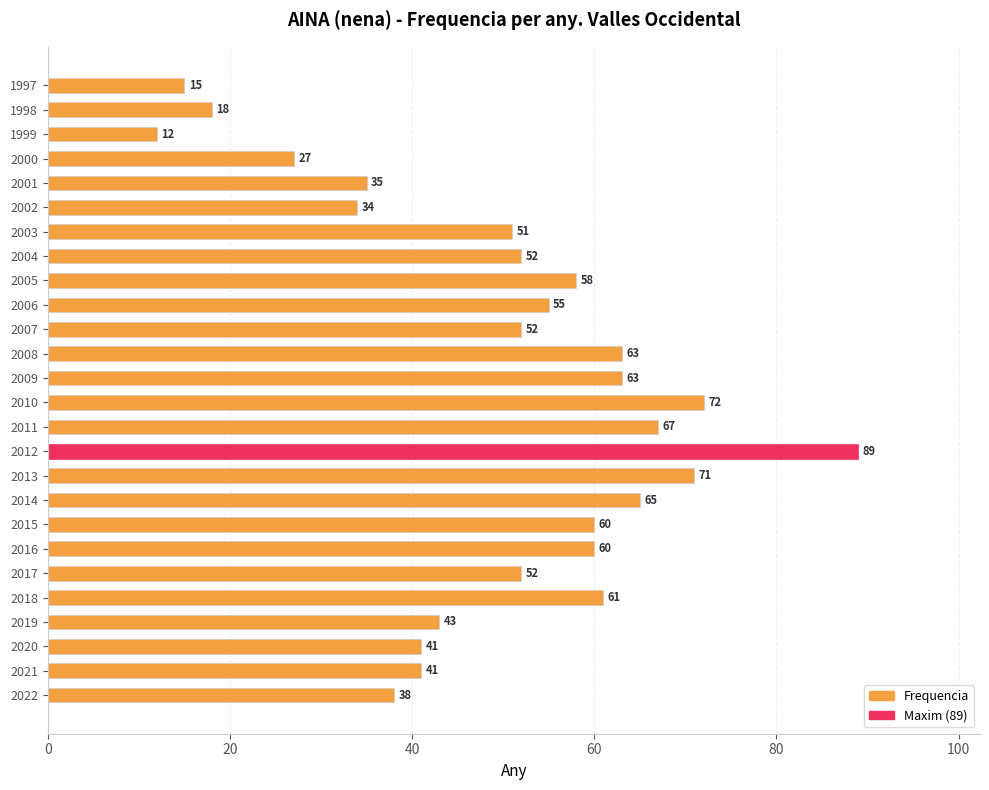

Is it true that the value at 2002 is 34?

True